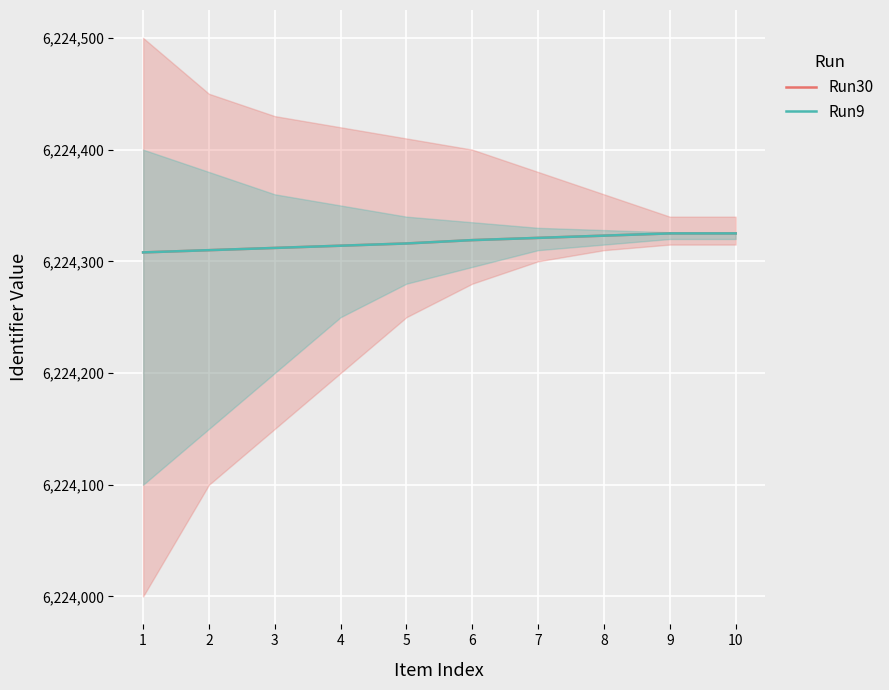

How many lines are shown in the chart?

2